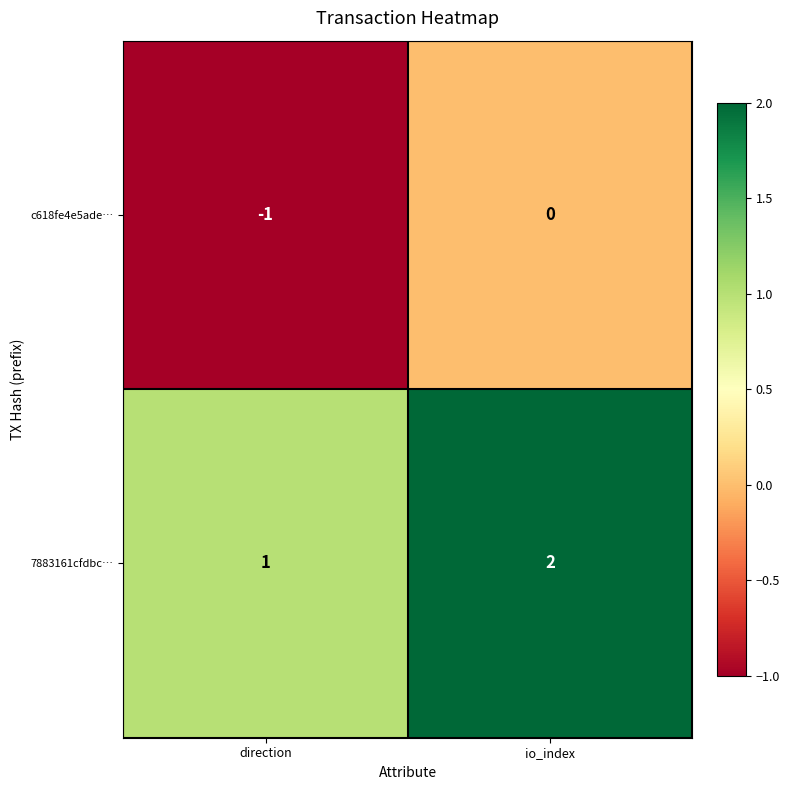

What is the sum of all 7883161cfdbc… values?

3